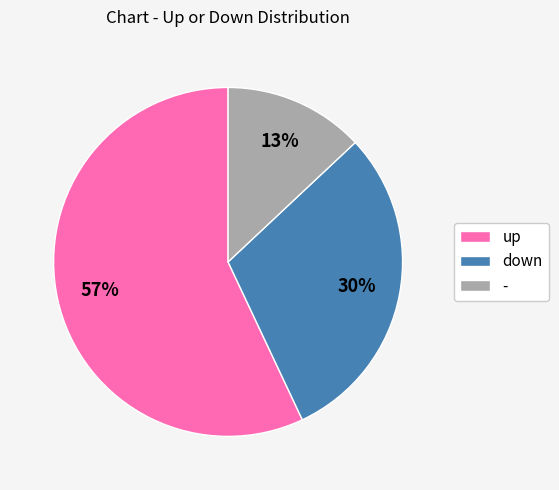

To the nearest percent, what is the difference between the largest and smallest slice percentages?

44%